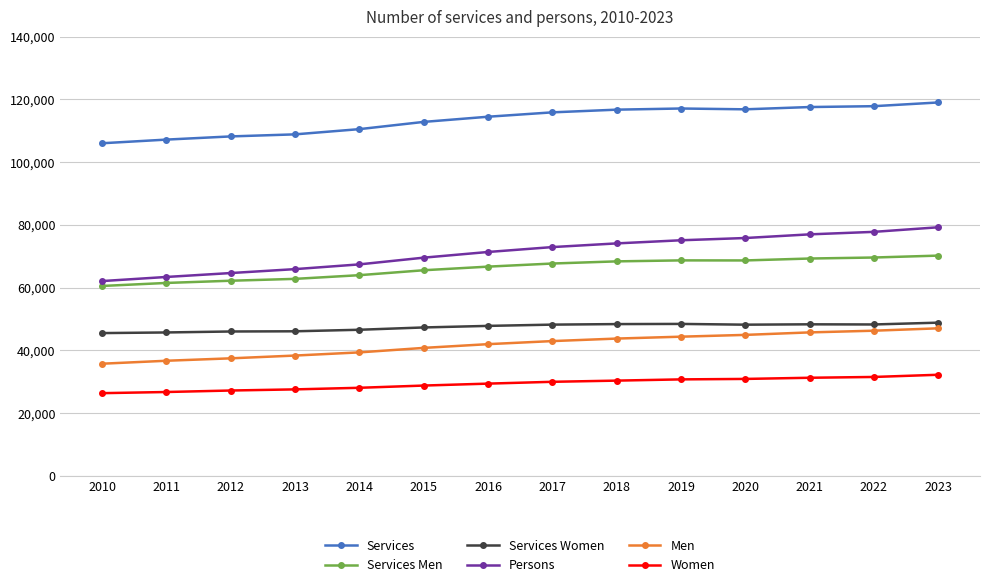

What is the highest value of the Persons series?

79222